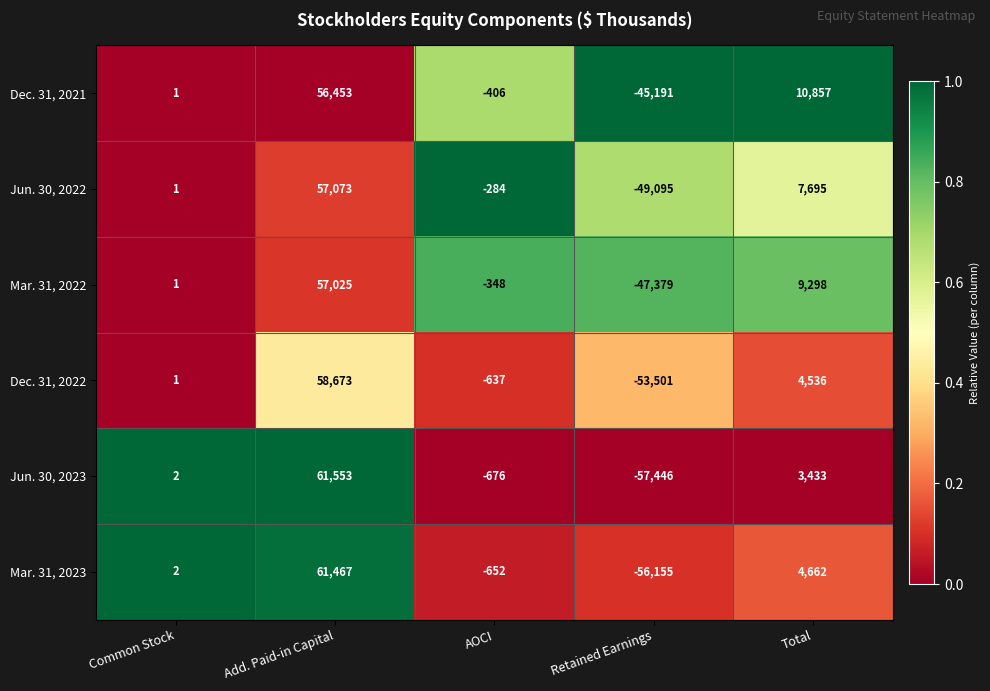

How many data points in Jun. 30, 2022 are less than 1?

2